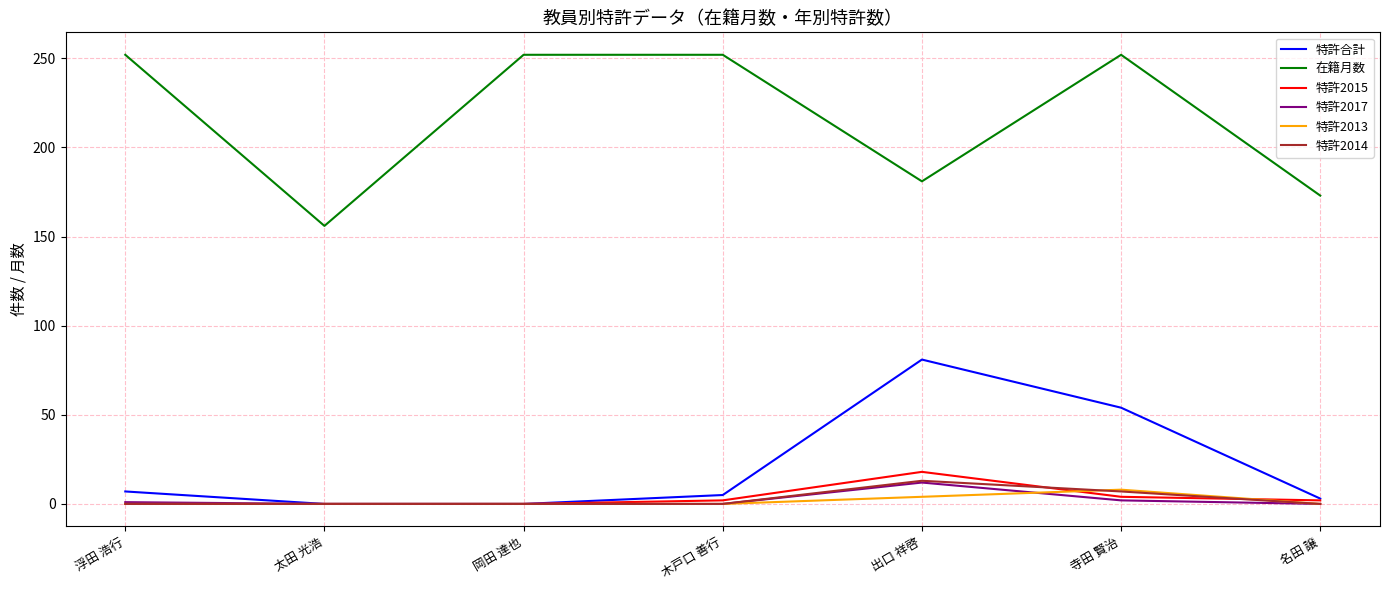

Which series changed the most between 太田 光浩 and 出口 祥啓?

特許合計